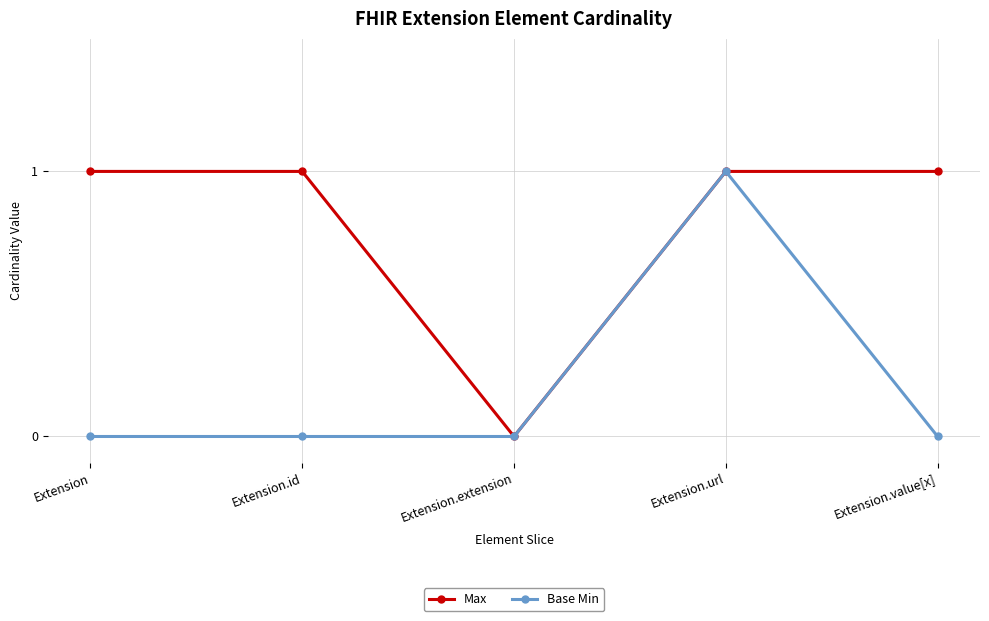

Does the chart have visible grid lines?

Yes